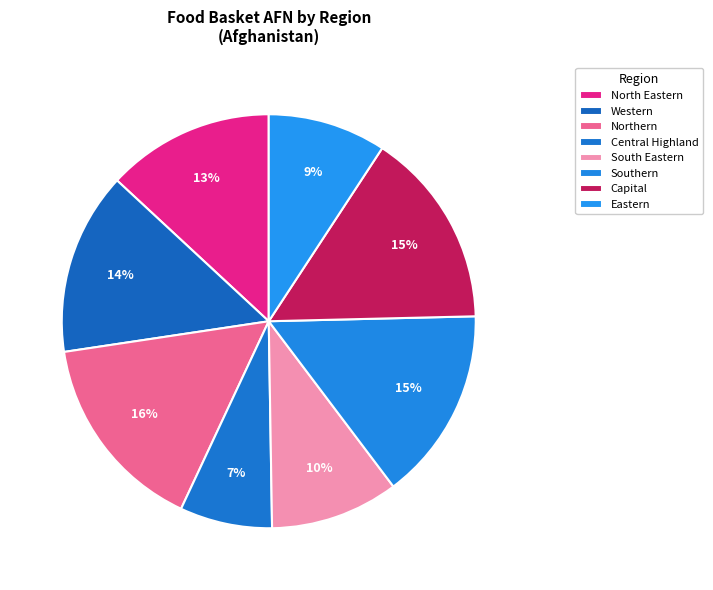

Count the number of slices in the pie.

8